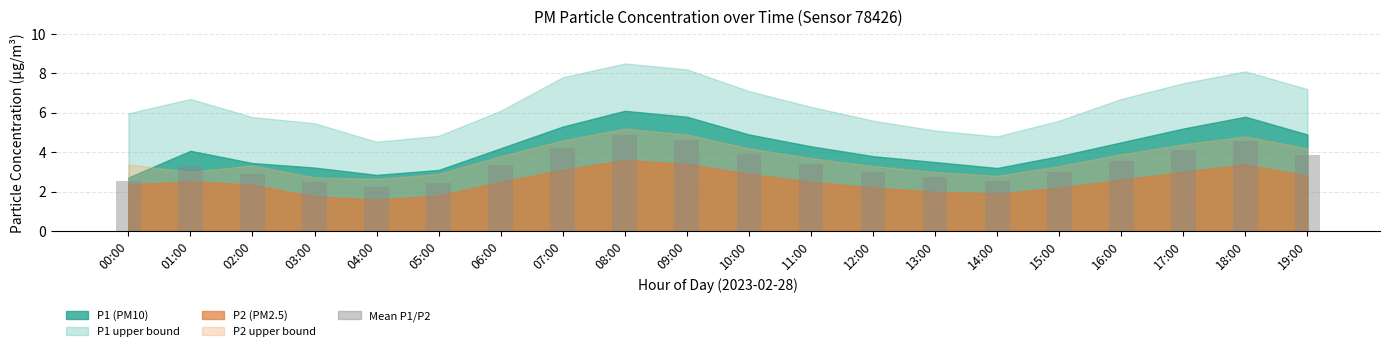

True or false: the data shows 1.4 at 06:00.

False